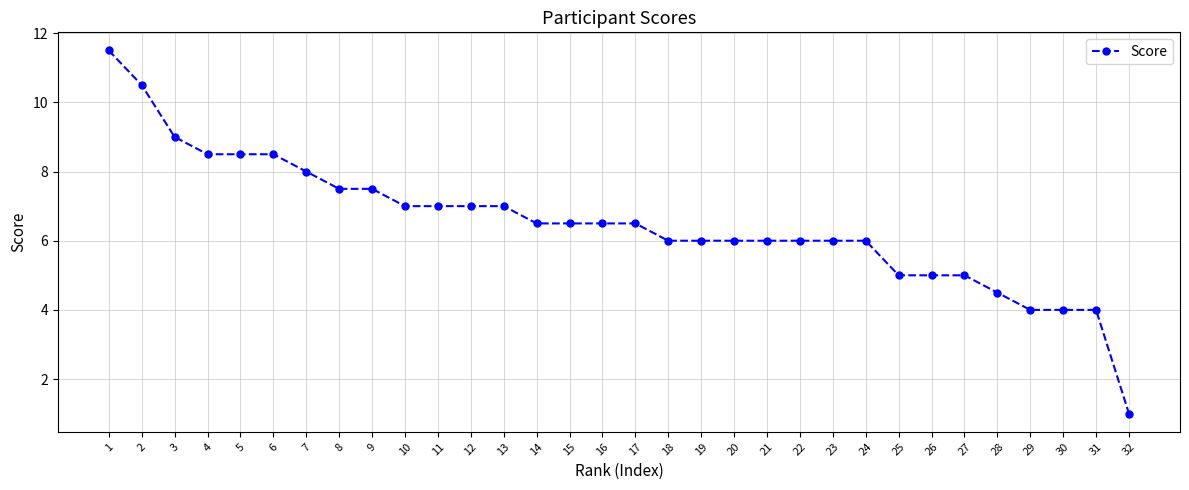

Count the number of data series in this chart.

1